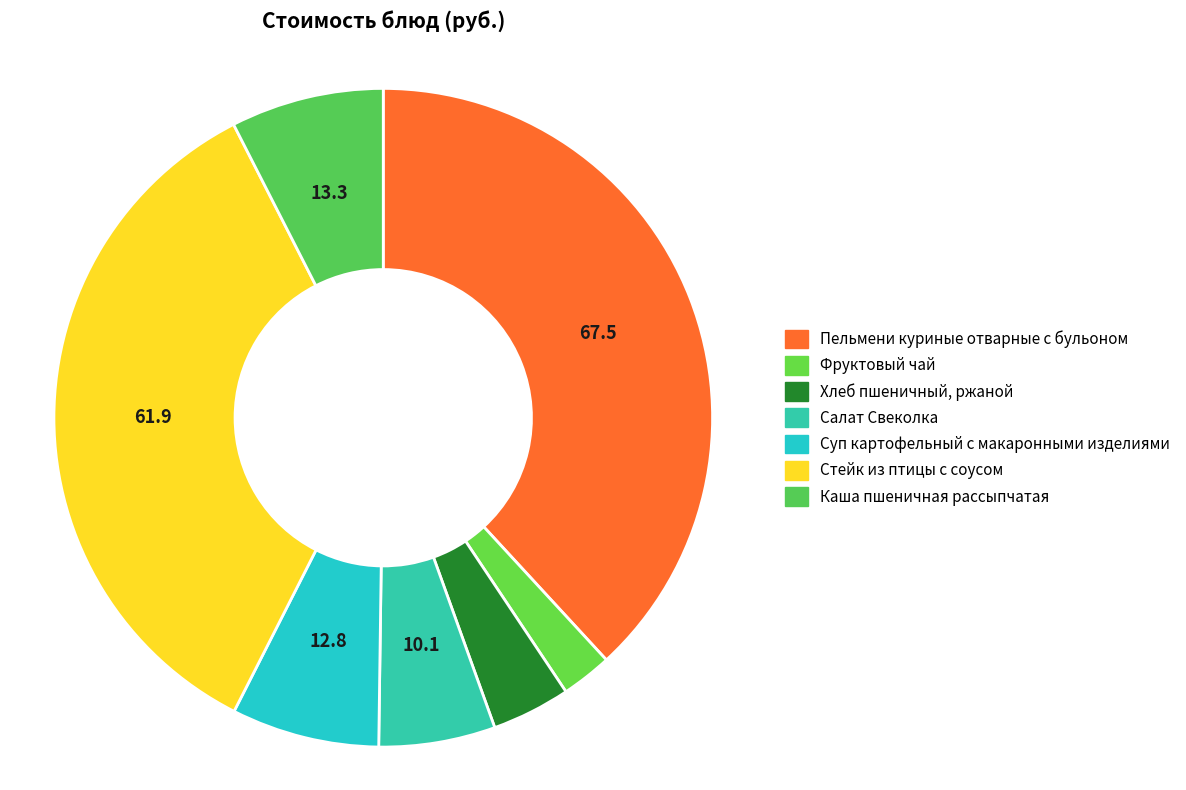

Does any single category account for the majority?

No